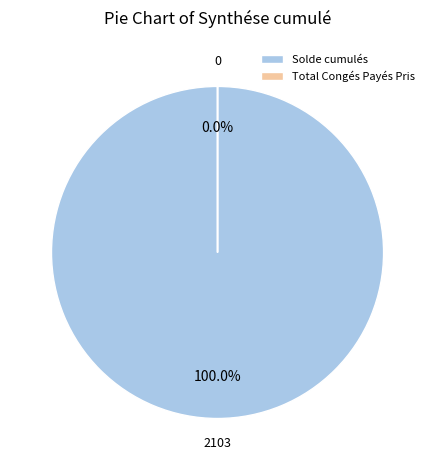

Count the number of slices in the pie.

2